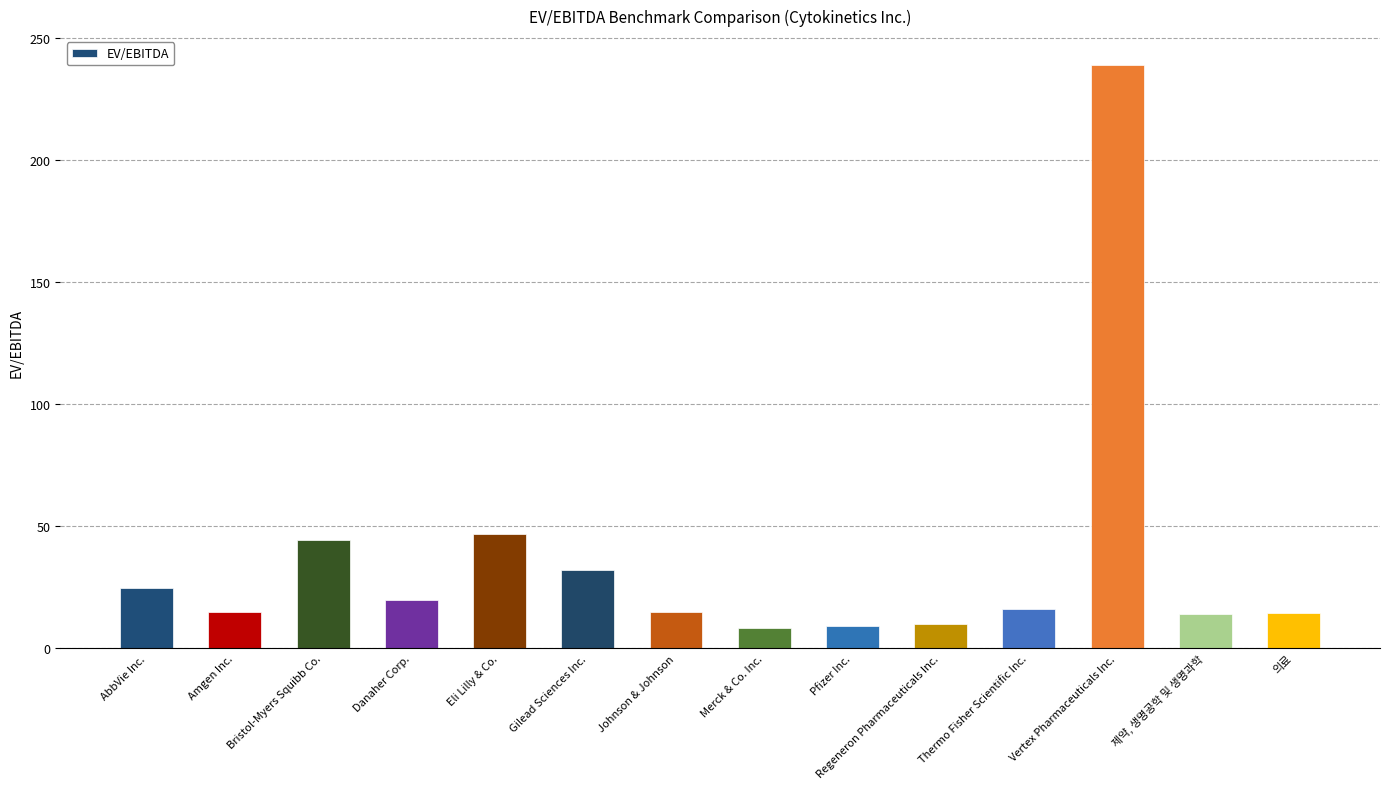

The chart shows a value of 19.7 at Danaher Corp.. True or false?

True